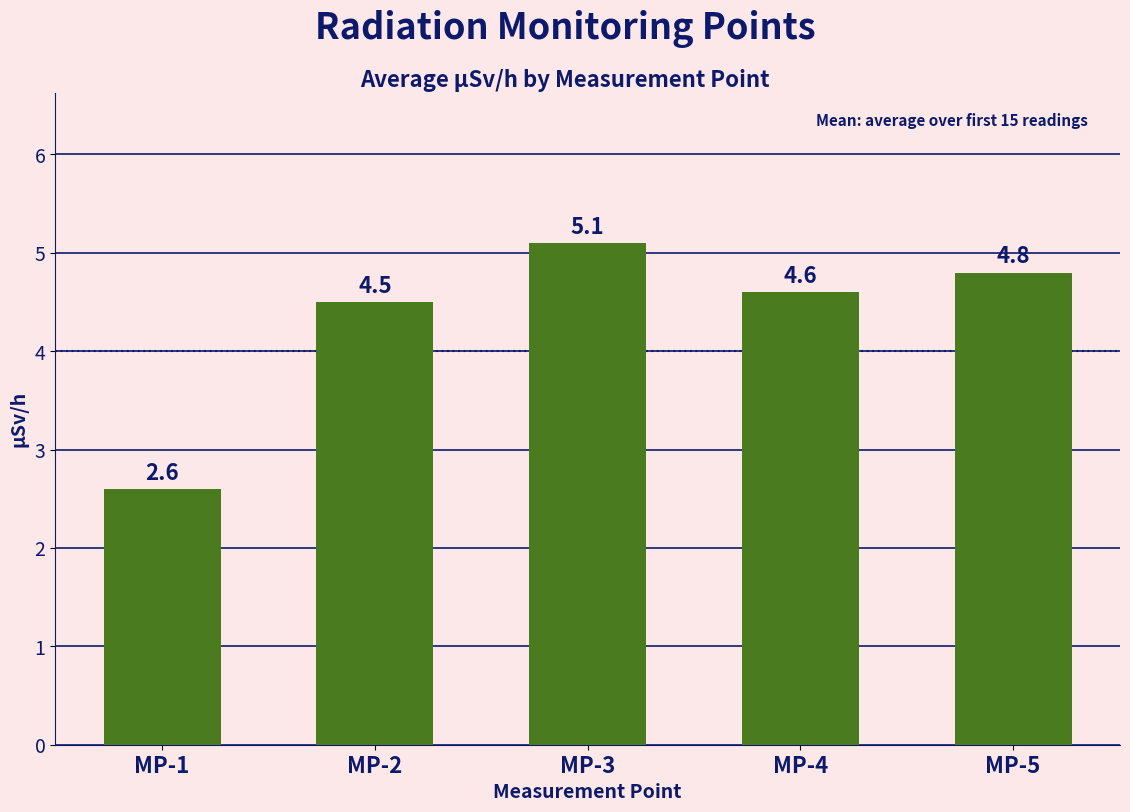

Reading right to left, transcribe all the data shown in this chart.

MP-5=4.8	MP-4=4.6	MP-3=5.1	MP-2=4.5	MP-1=2.6